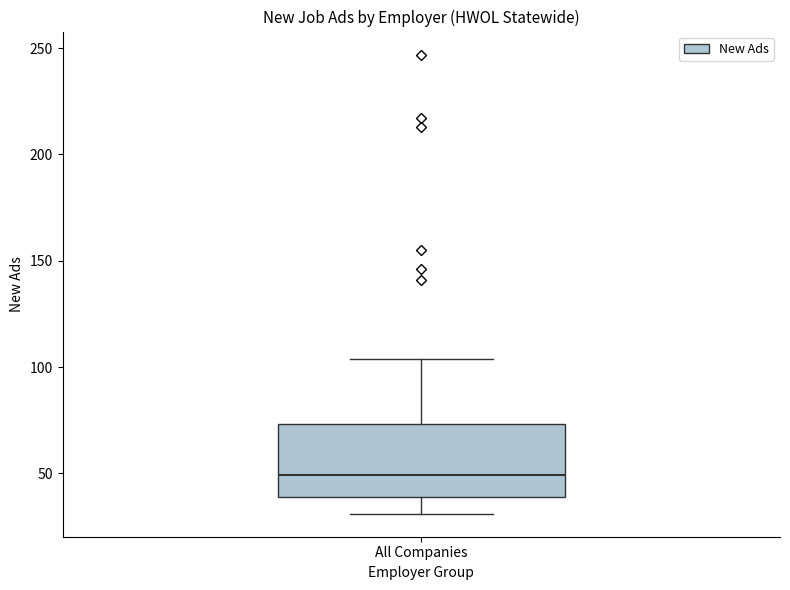

Read this box plot against the y-axis: the position of the median line, the range covered by the box, and the ends of both whiskers. The values are not printed on the chart, so give them approximately, as read against the axis.

median 50, box 40 to 75, whiskers 30 to 105